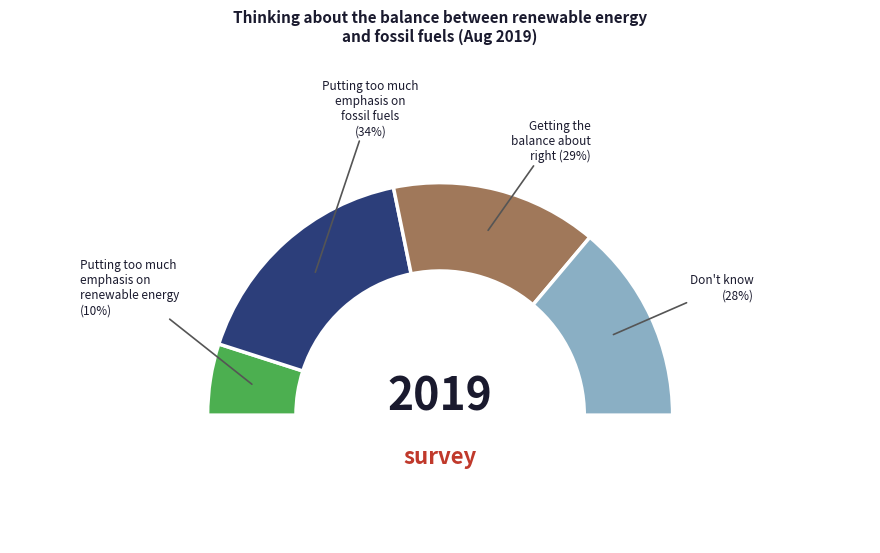

How many slices are in this pie chart?

4